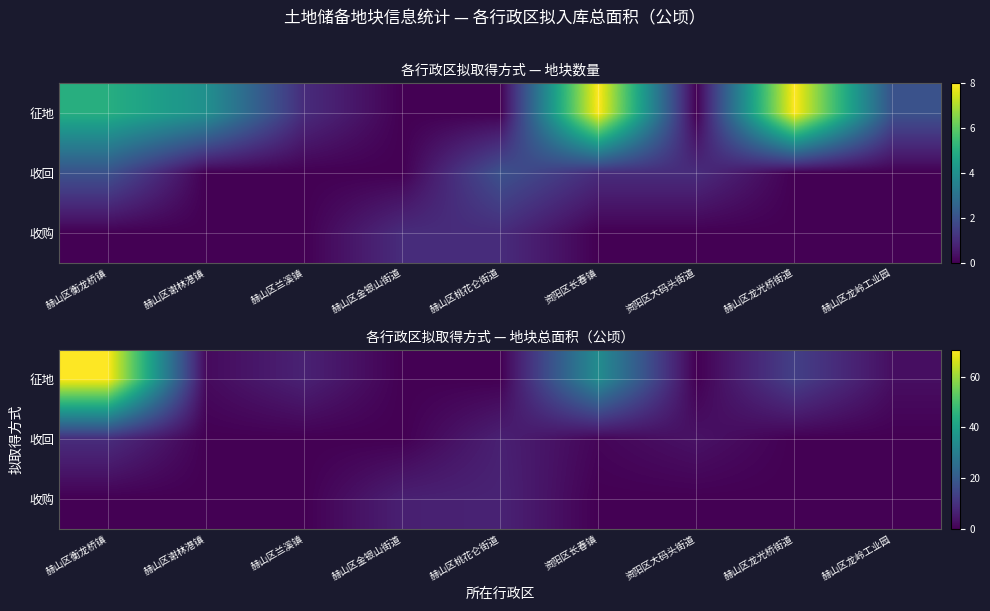

Which series changed the most between 赫山区兰溪镇 and 赫山区龙光桥街道?

征地